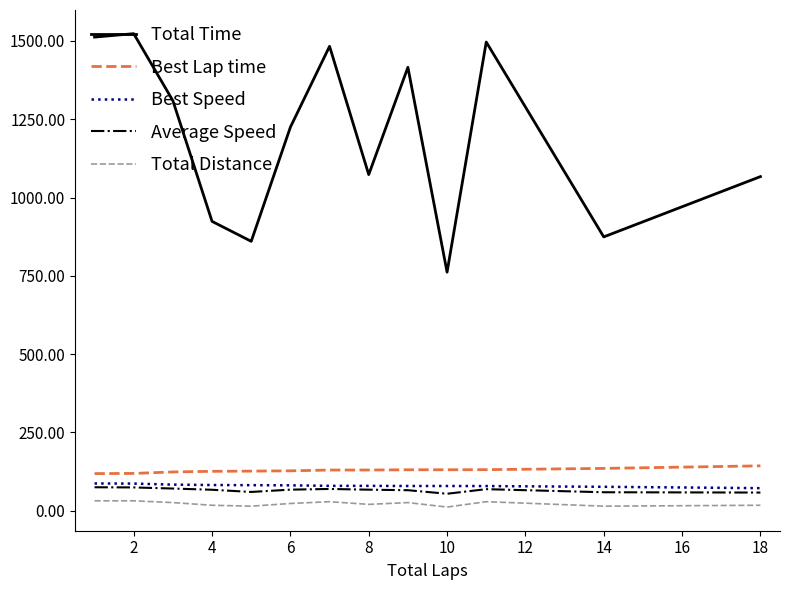

What is the greatest value displayed?

1523.4